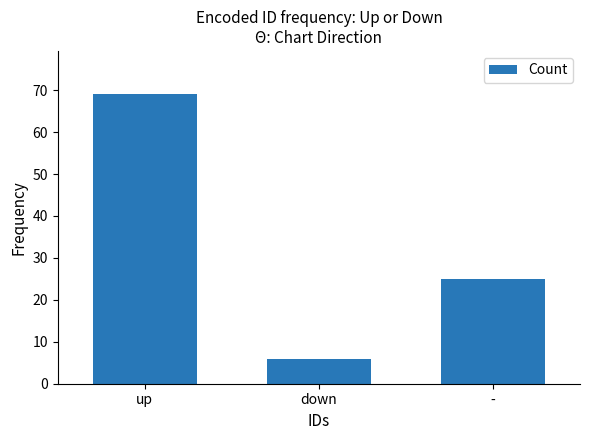

Read the value at up, to the nearest 5.

70